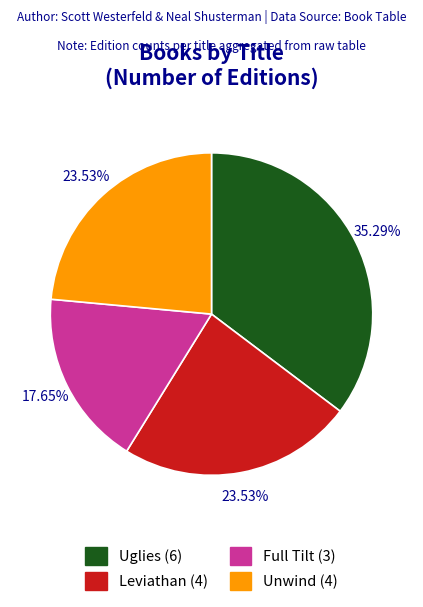

Combined, what portion of the pie is Uglies and Unwind?

58.8%